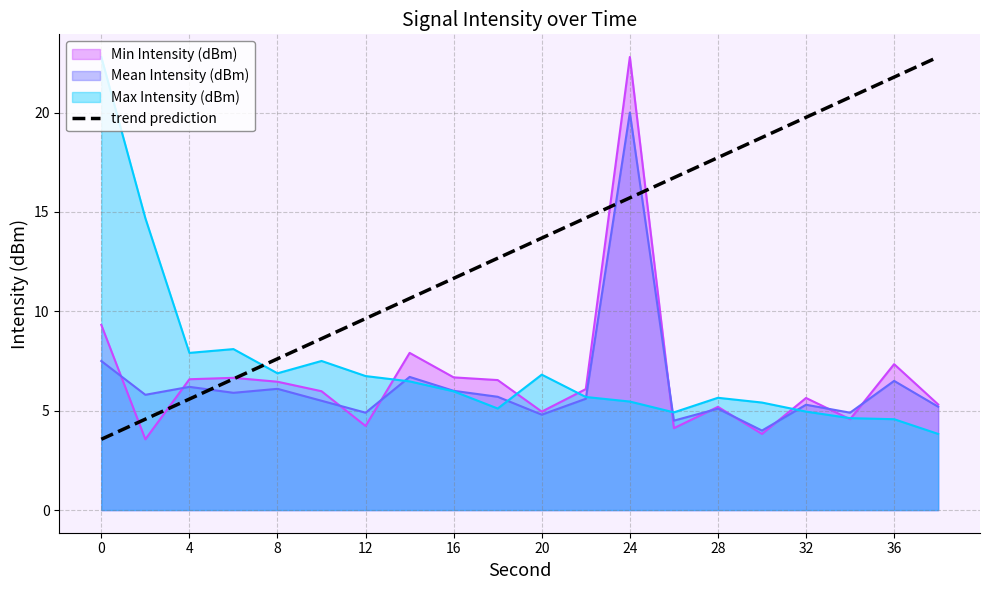

Which series has the largest total across all categories?

trend prediction